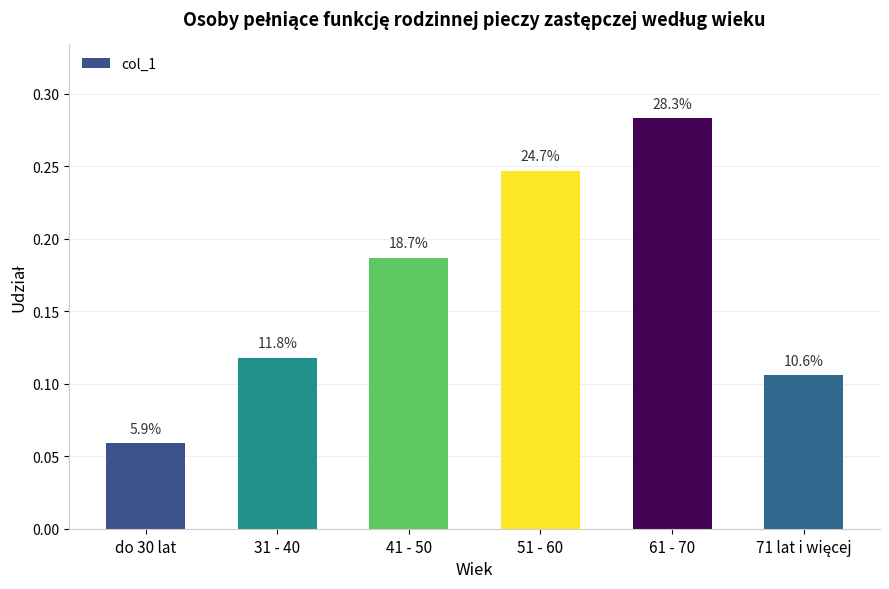

Read the value at 61 - 70.

0.3